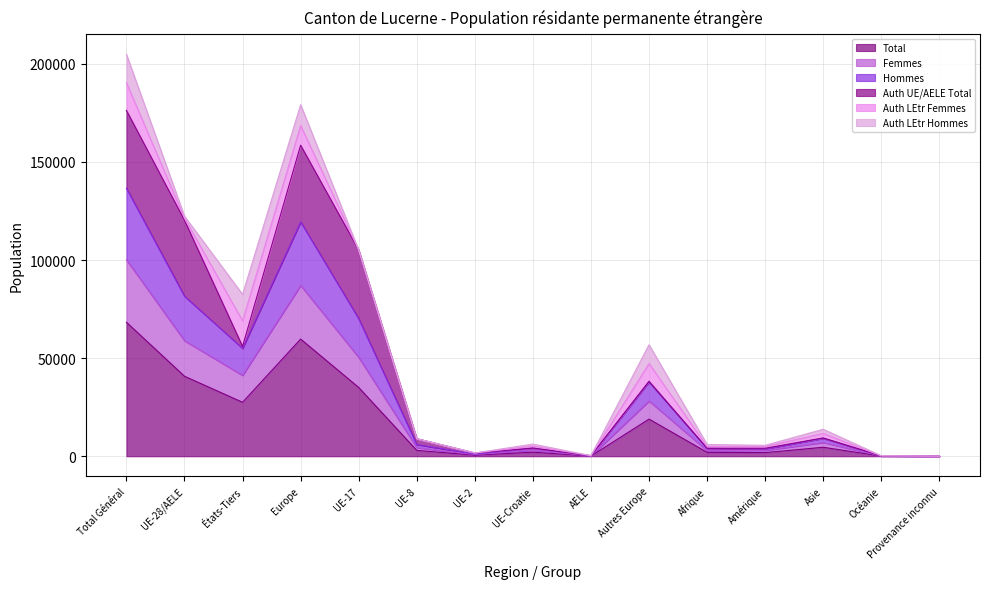

Does the chart have visible grid lines?

Yes